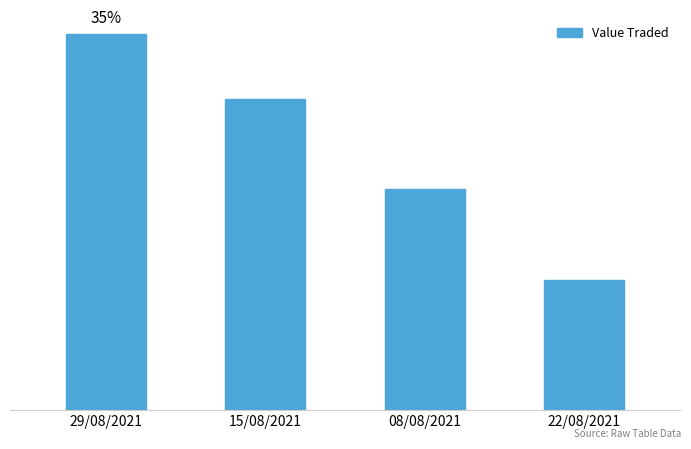

Does the chart contain any negative values?

No